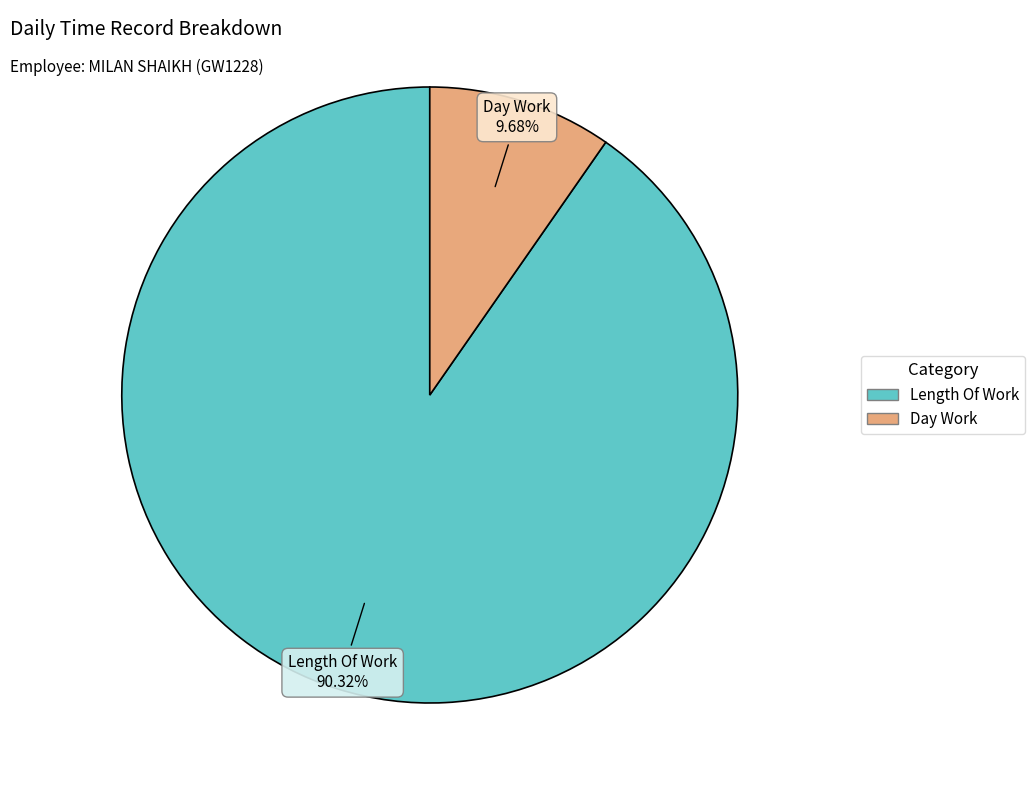

Is there a majority slice in this chart?

Yes